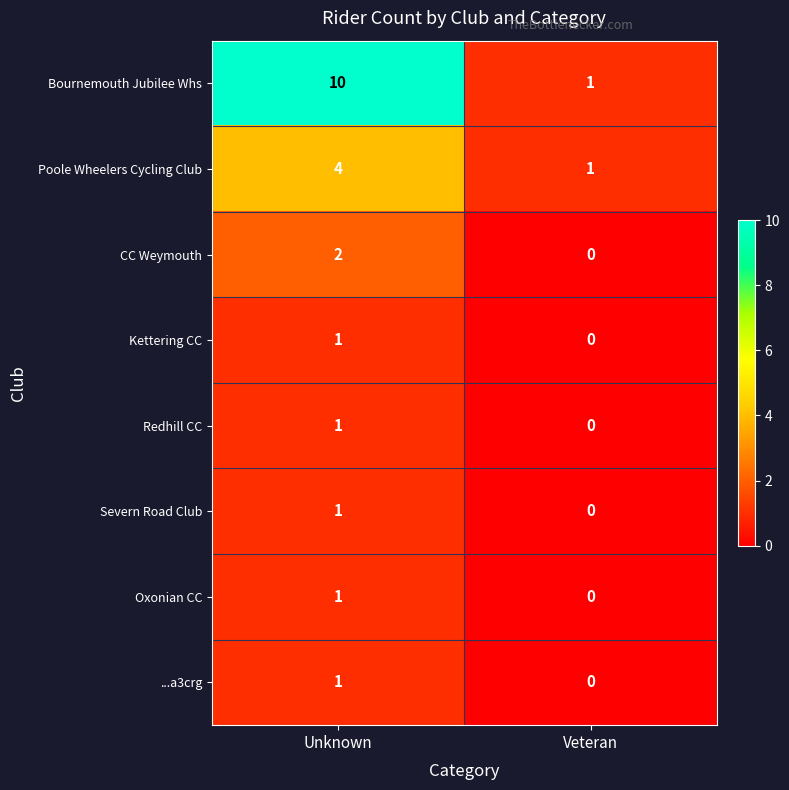

At which label is Severn Road Club closest to 0?

Veteran